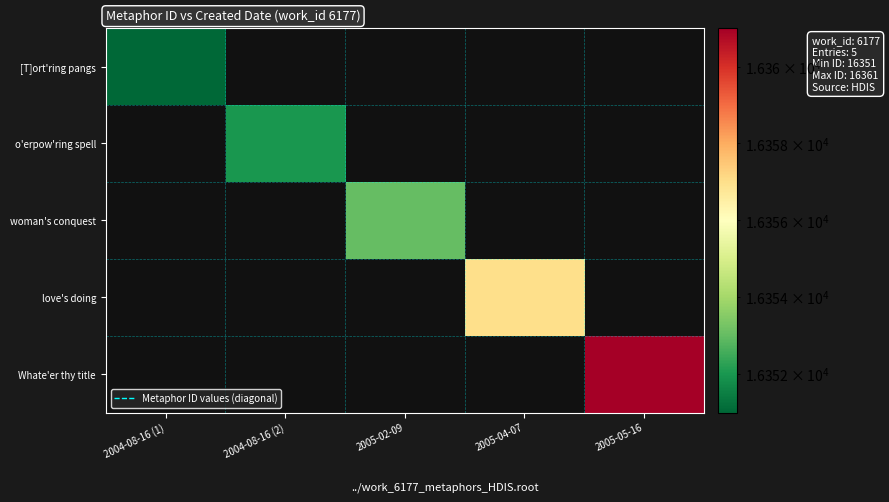

The Whate'er thy title series shows 8416.9 at 2005-05-16. True or false?

False